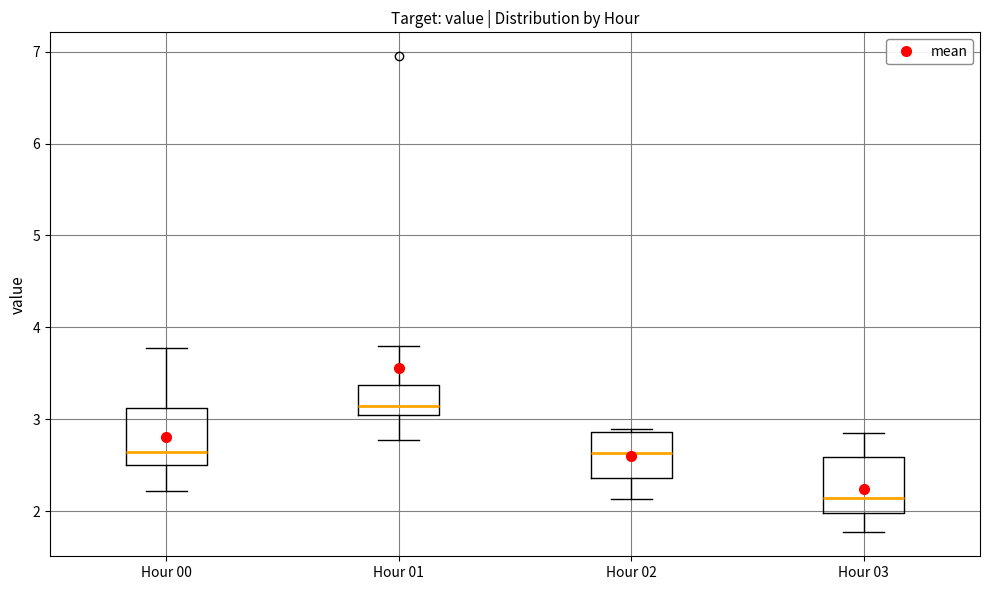

Where is the upper edge of the box for Hour 03 on the y-axis? The values are not printed on the chart, so give them approximately, as read against the axis.

2.6